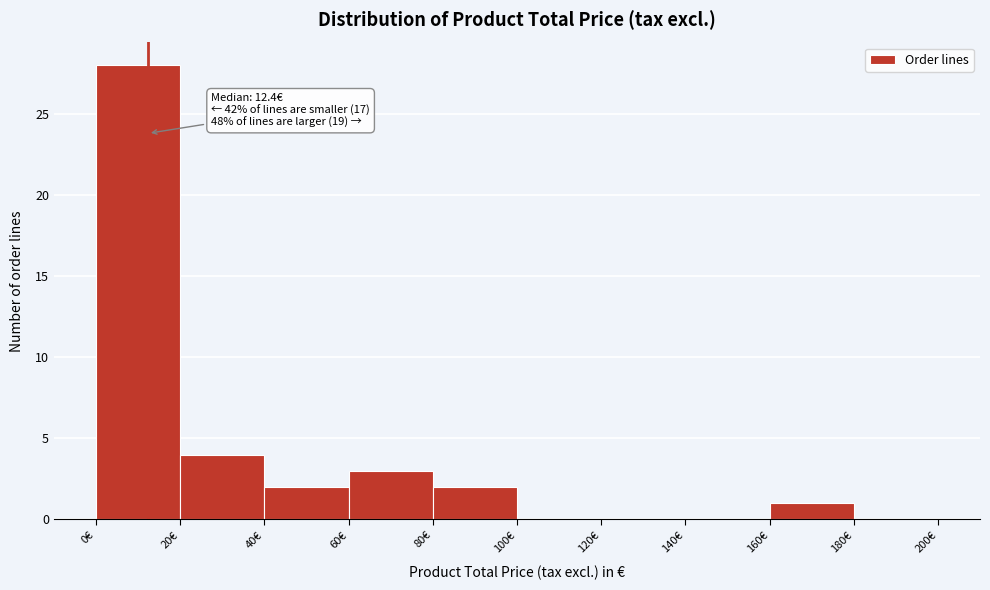

Which range on the x-axis has the tallest bar?

0 to 20